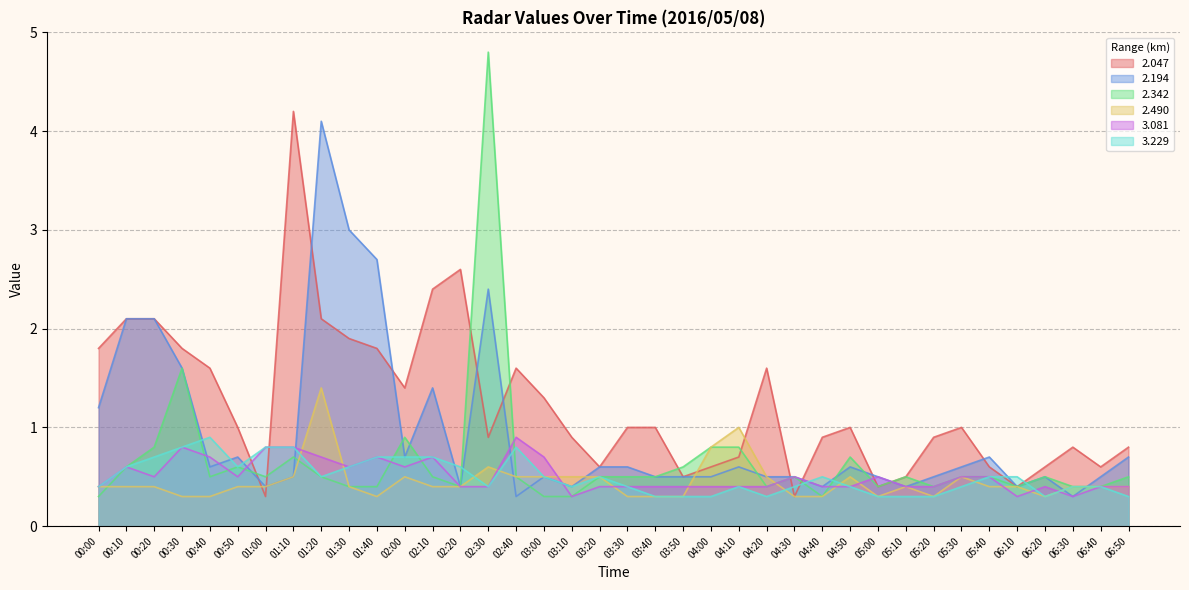

In   2.342, how many points are higher than both neighbors (excluding endpoints)?

9